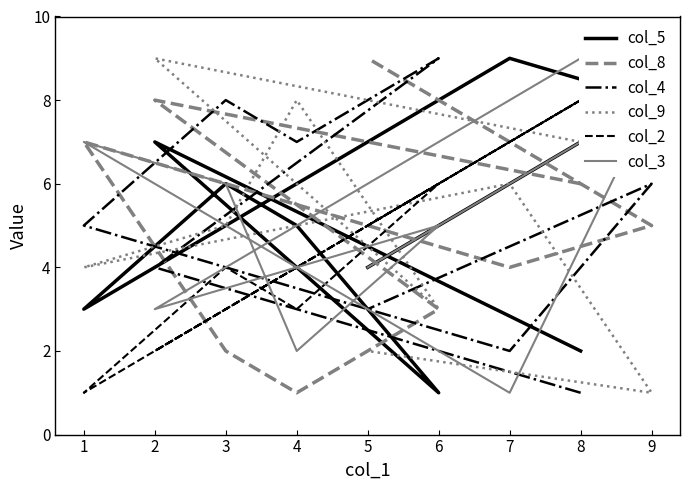

At 7, list the series in order from largest to smallest.

col_2, col_5, col_3, col_4, col_8, col_9